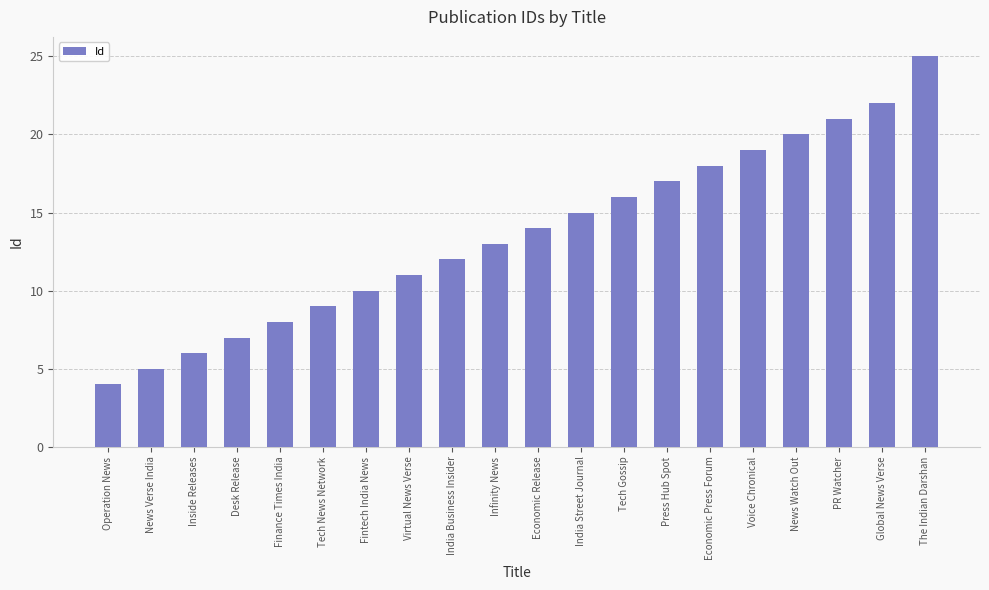

What is the difference between the maximum and minimum values?

21